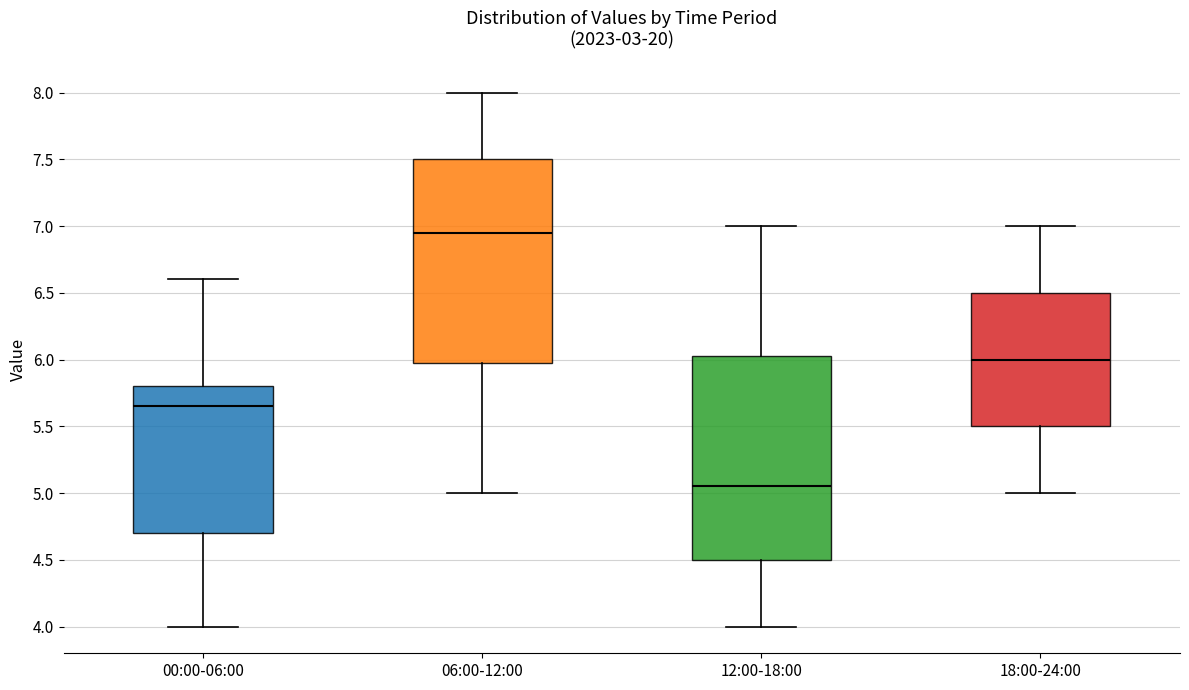

Where does the upper whisker of the box for 00:00-06:00 end on the y-axis? The values are not printed on the chart, so give them approximately, as read against the axis.

6.60